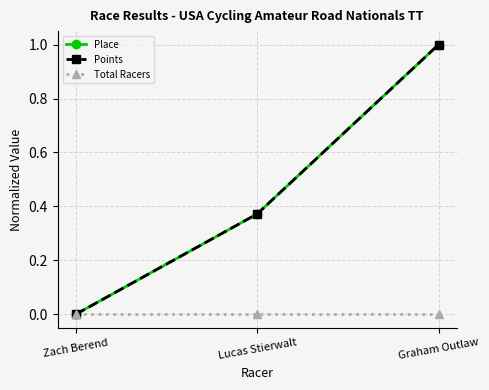

Which category has the lowest value in the Total Racers series?

Zach Berend